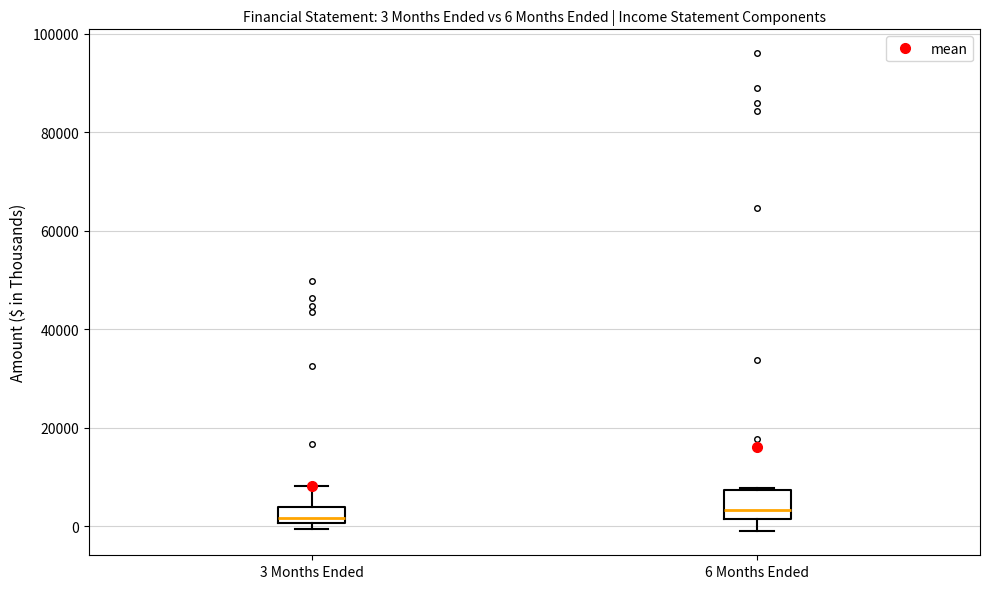

Which box is the tallest, from its lower edge to its upper edge?

6 Months Ended